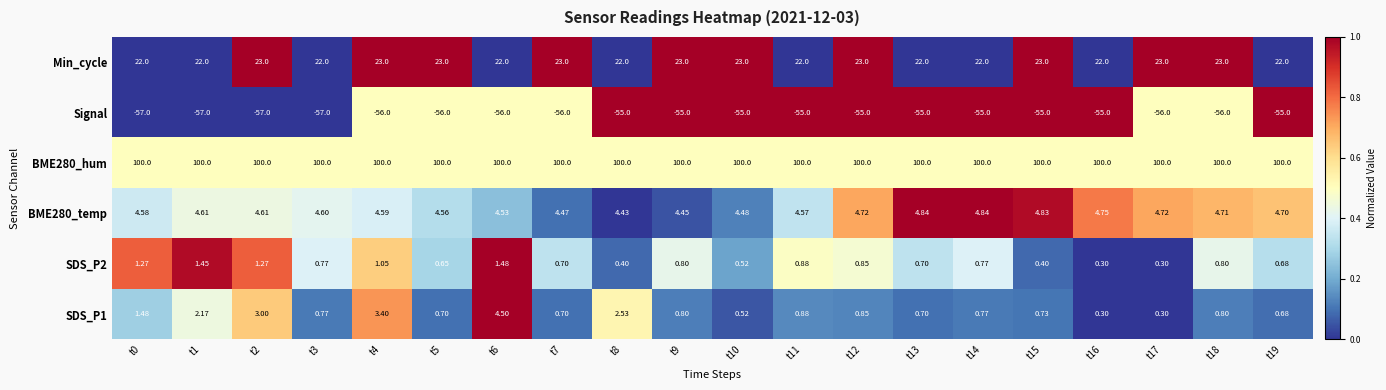

Which series changed the most between t7 and t9?

Signal